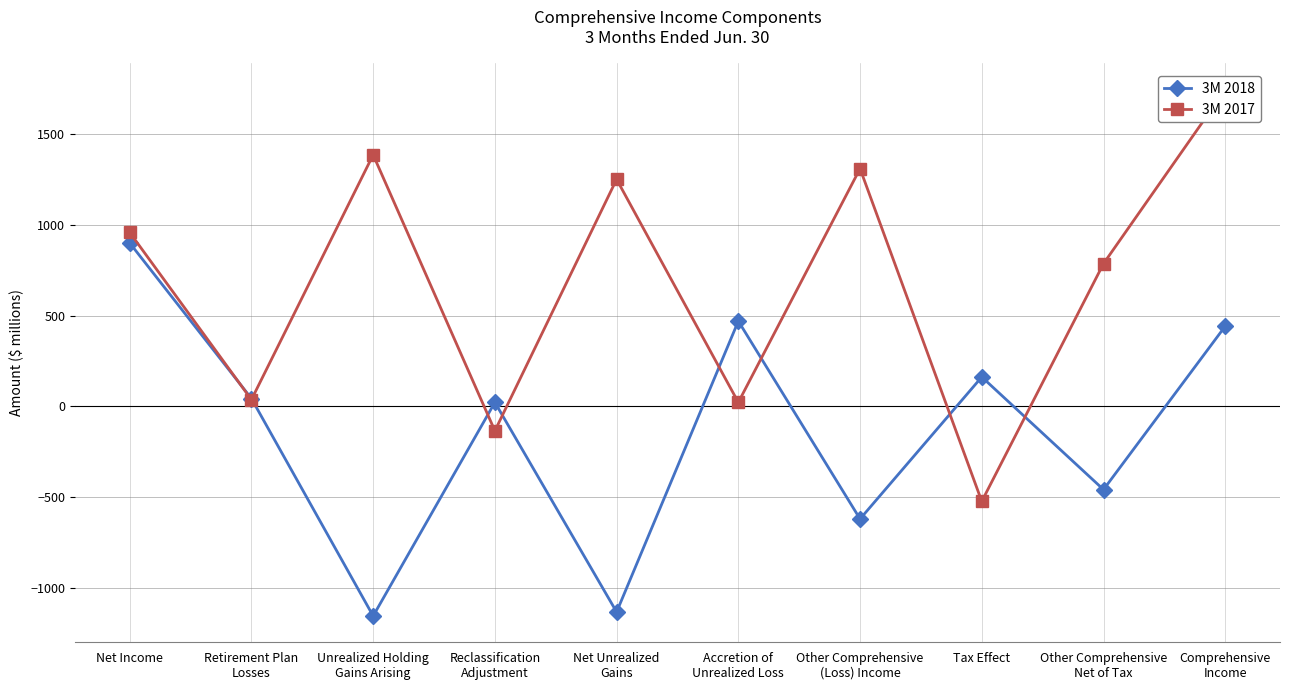

Is this an area chart (filled region under the line)?

No